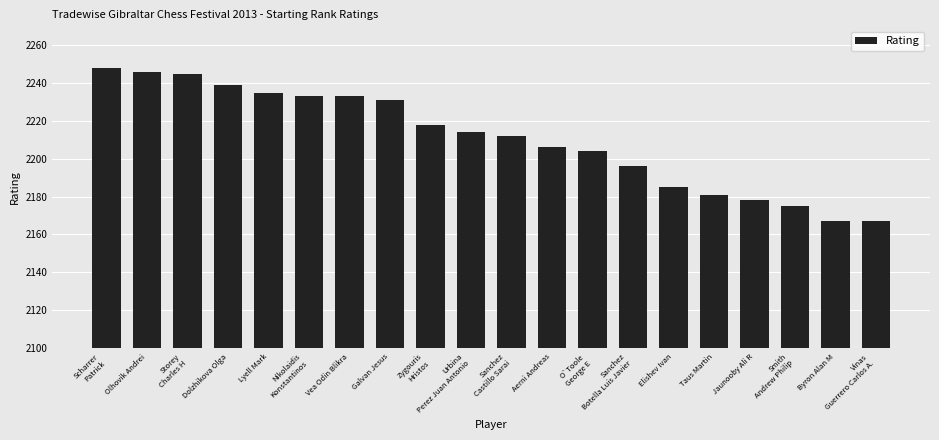

At which category does the chart reach its peak across all series?

Scharrer
Patrick